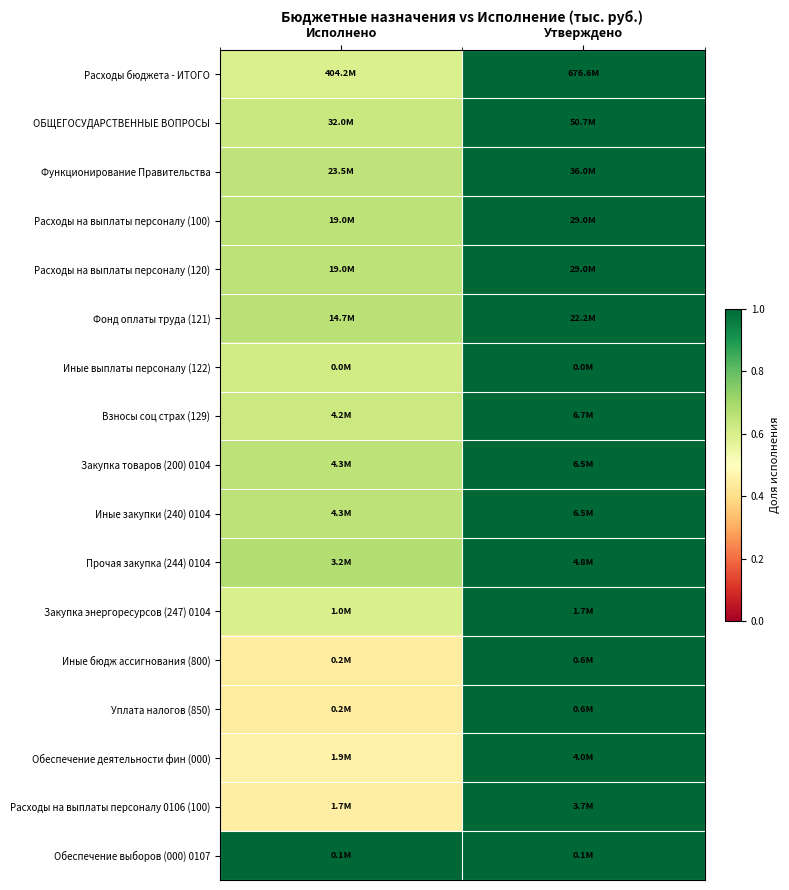

At how many categories does at least one series exceed 0?

2